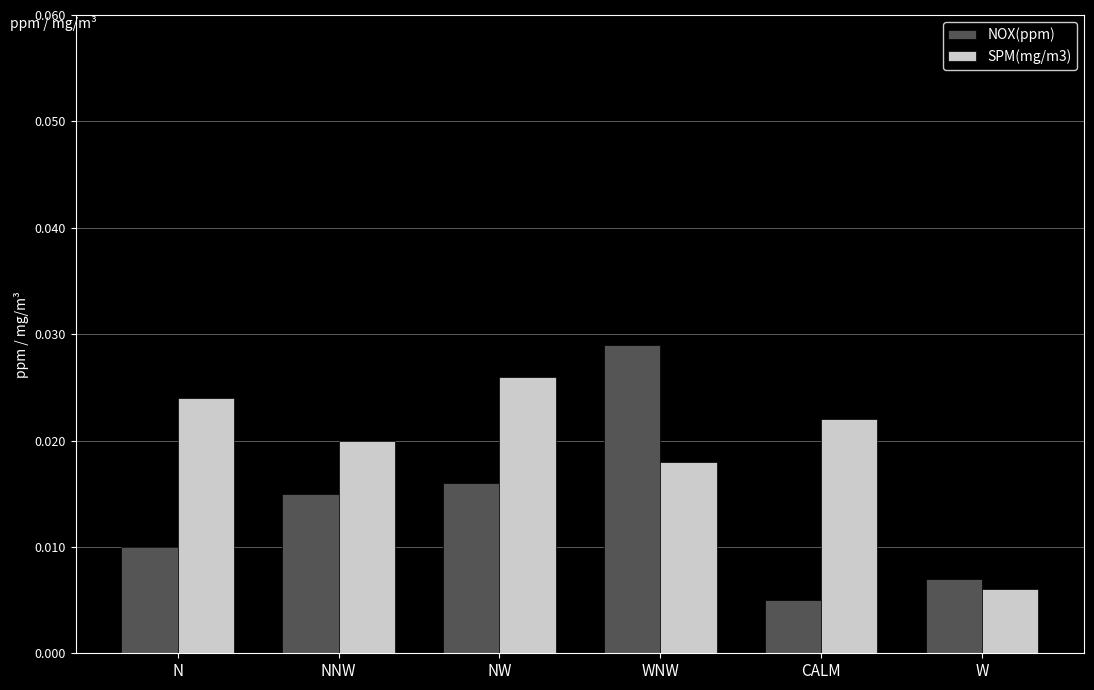

Where is NOX(ppm) nearest to the value 0?

CALM